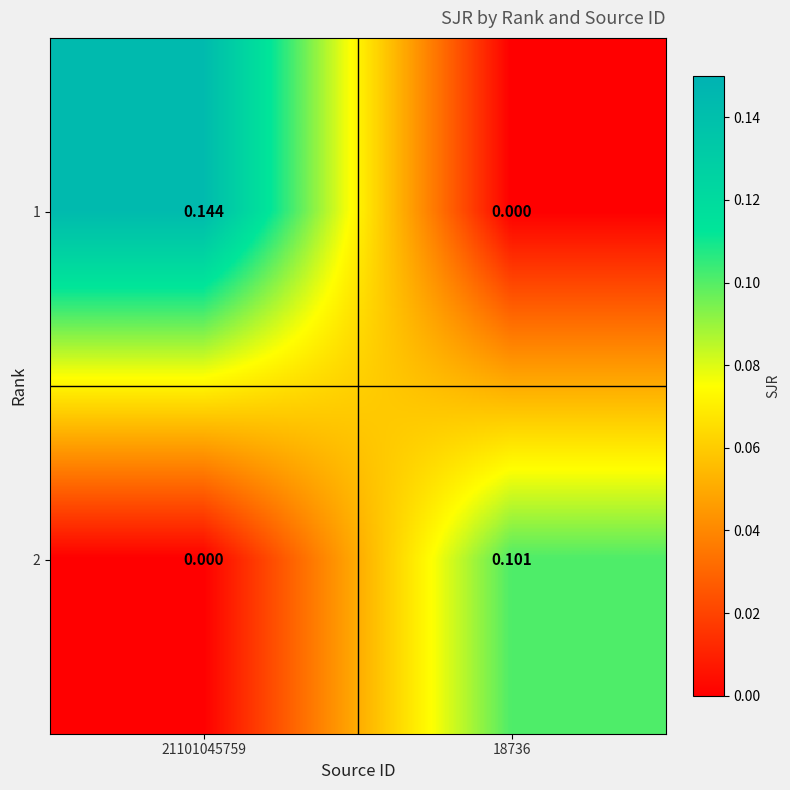

Is the value of 1 at 18736 greater than the value of 2 at 18736?

No